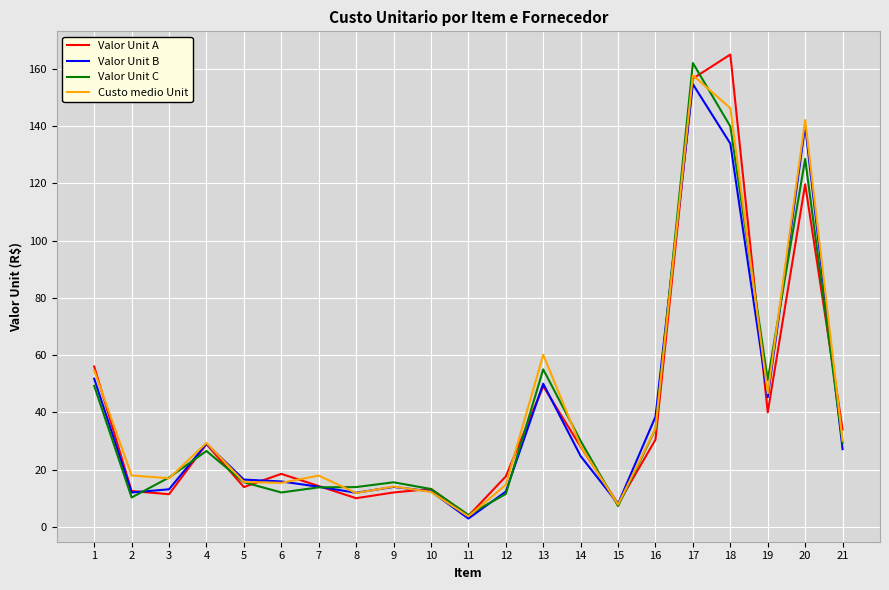

Which series has the largest total across all categories?

Custo medio Unit